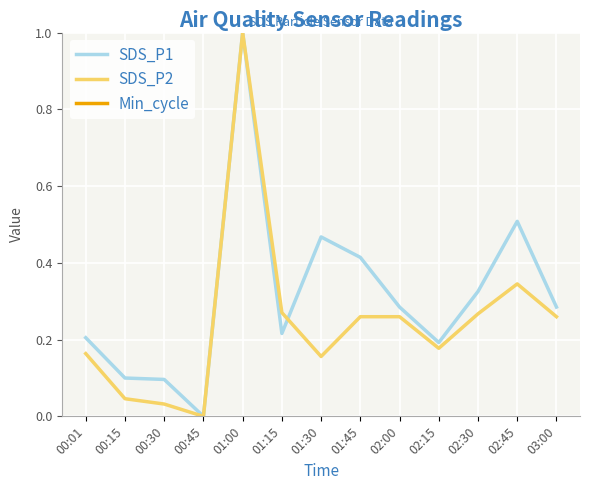

Is it true that Min_cycle equals 50.3 at 01:30?

False